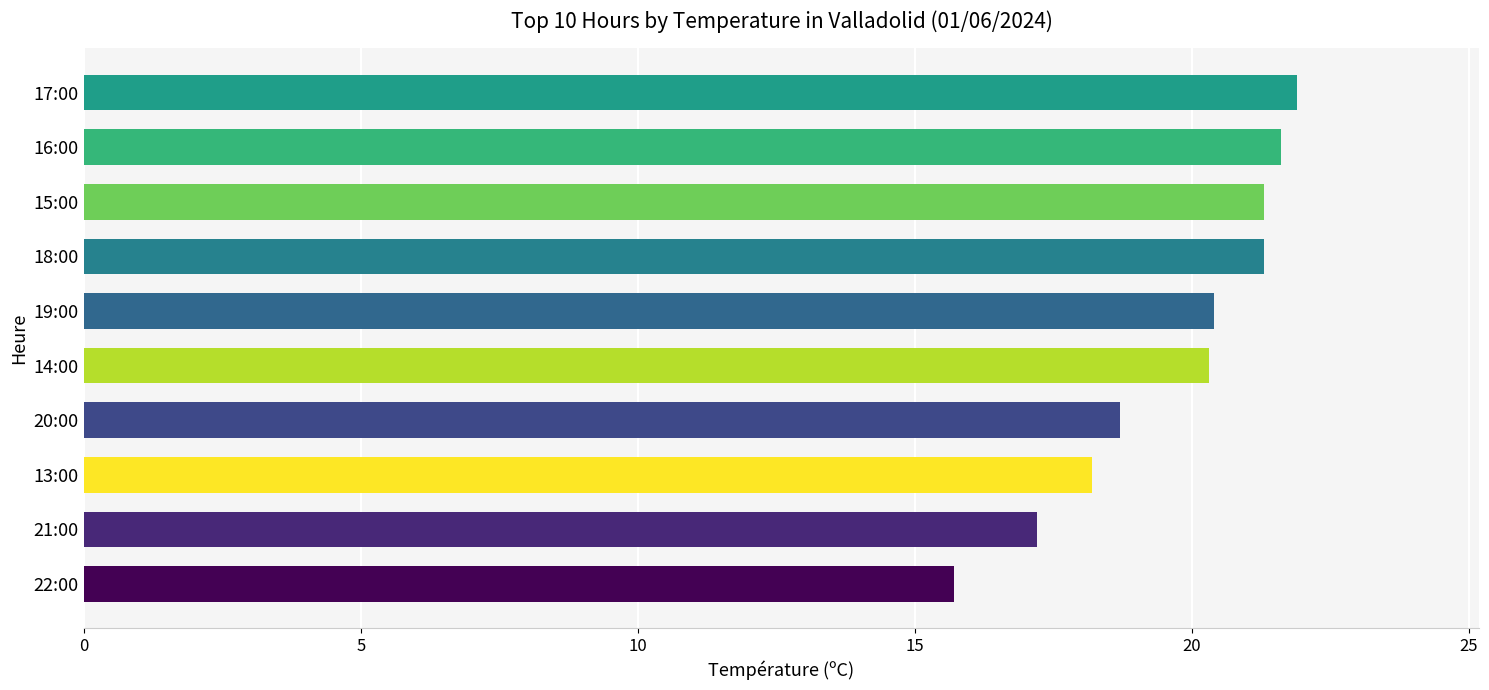

At which label is the value closest to 18?

13:00